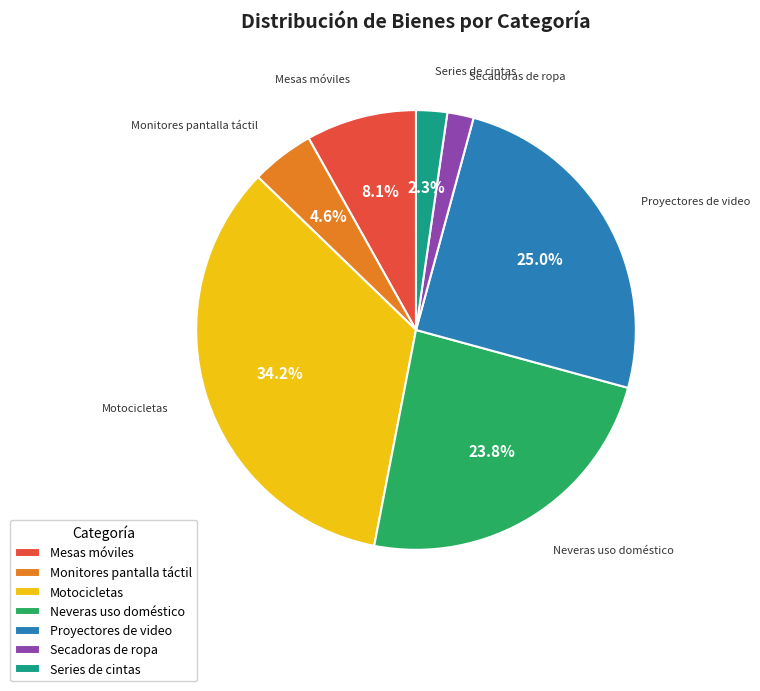

Between Mesas móviles and Neveras uso doméstico, which is larger?

Neveras uso doméstico